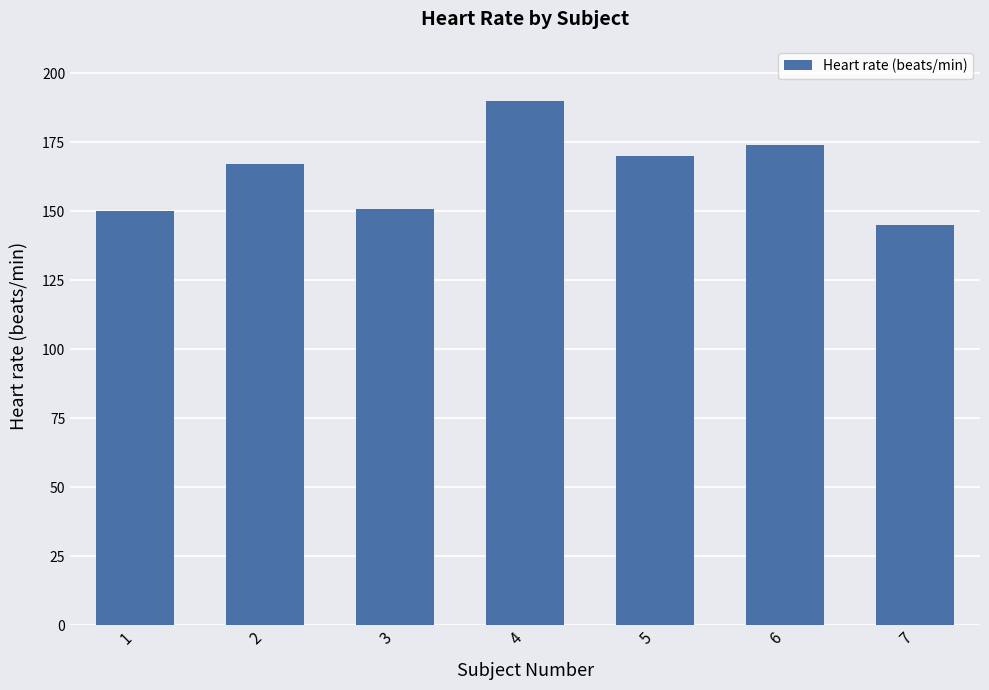

True or false: the data shows 257 at 2.

False